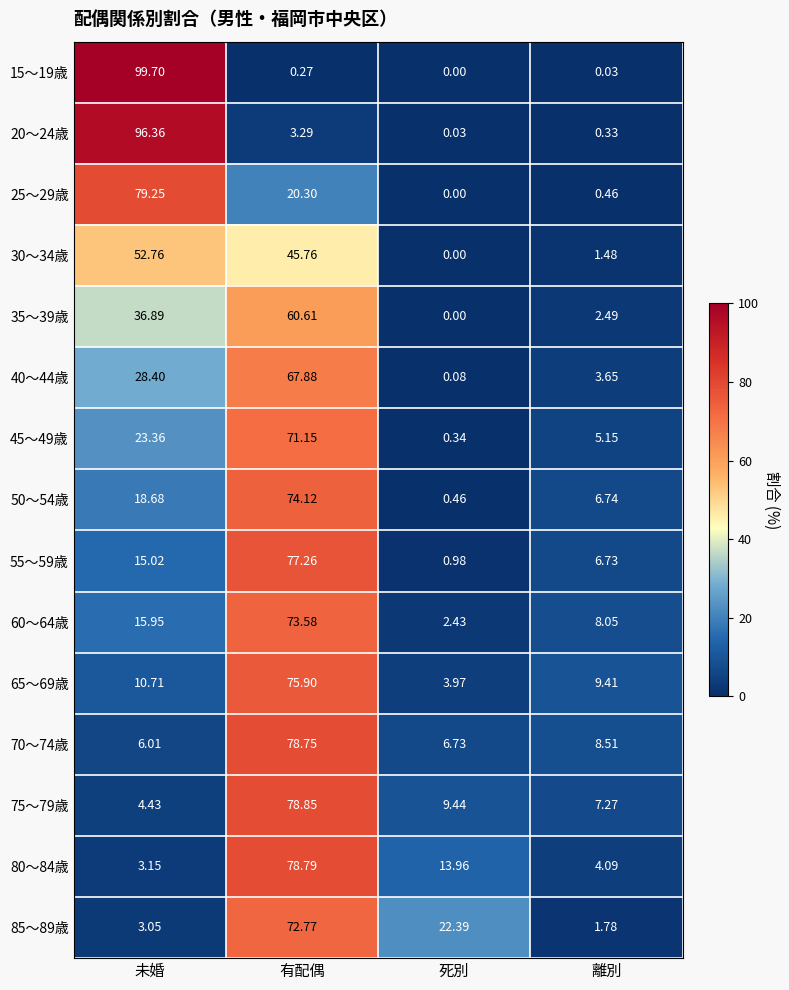

Which series has the widest spread of values?

15～19歳